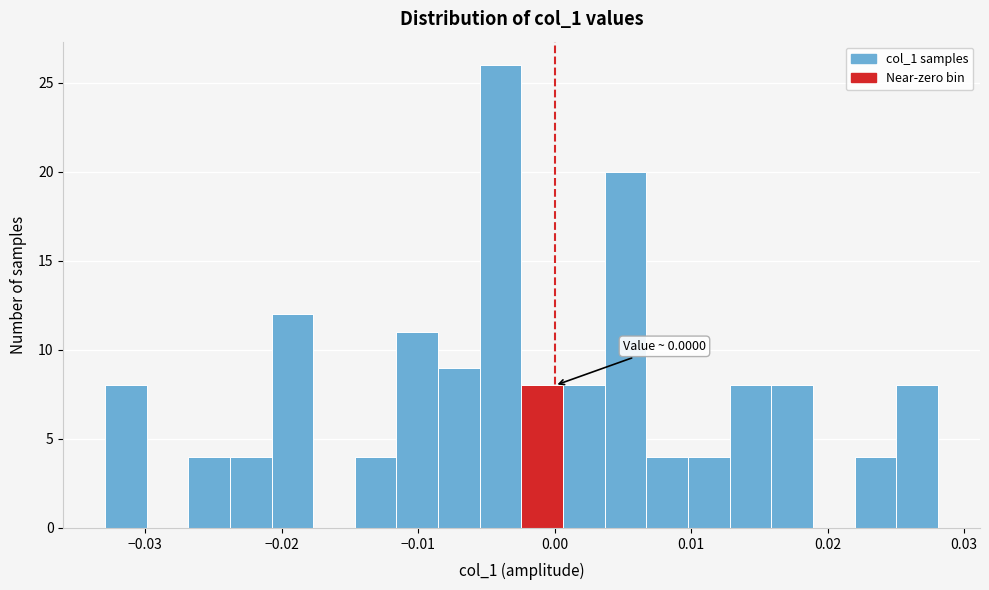

Around what value on the x-axis is the tallest bar? Give the approximate position of its centre, as read against the axis.

-0.004